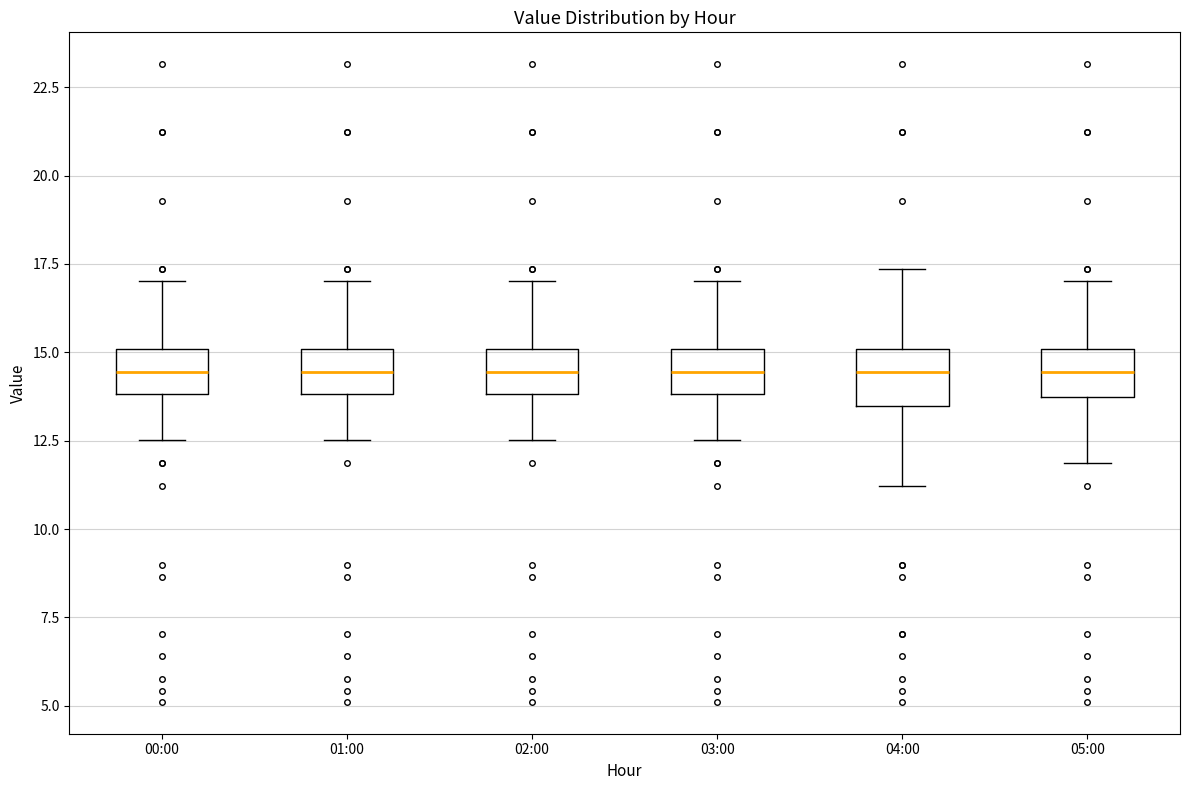

Reading left to right, read every box against the y-axis: the position of its median line, the range the box covers, and the ends of its whiskers. The values are not printed on the chart, so give them approximately, as read against the axis.

00:00: median 14.5, box 14.0 to 15.0, whiskers 12.5 to 17.0
01:00: median 14.5, box 14.0 to 15.0, whiskers 12.5 to 17.0
02:00: median 14.5, box 14.0 to 15.0, whiskers 12.5 to 17.0
03:00: median 14.5, box 14.0 to 15.0, whiskers 12.5 to 17.0
04:00: median 14.5, box 13.5 to 15.0, whiskers 11.0 to 17.5
05:00: median 14.5, box 13.5 to 15.0, whiskers 12.0 to 17.0